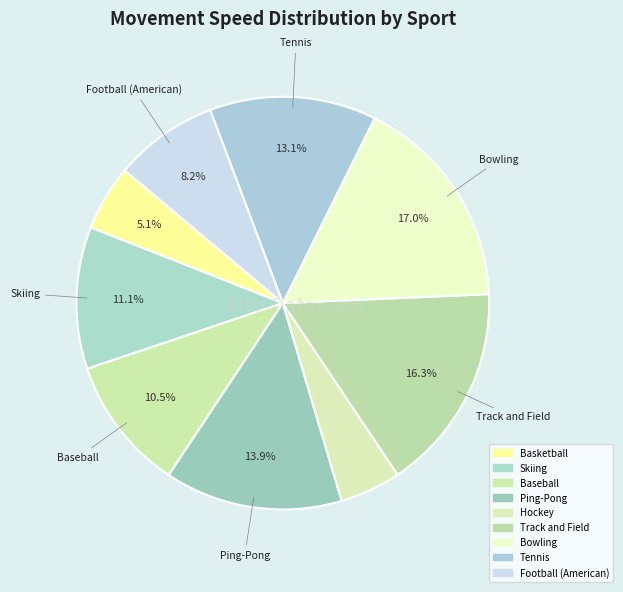

What percentage do Tennis and Track and Field together represent?

29.4%